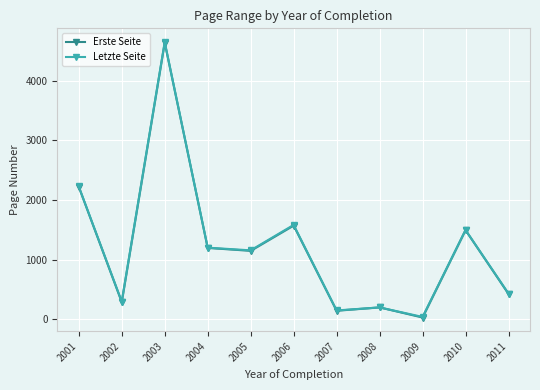

The Erste Seite series shows 807.2 at 2006. True or false?

False